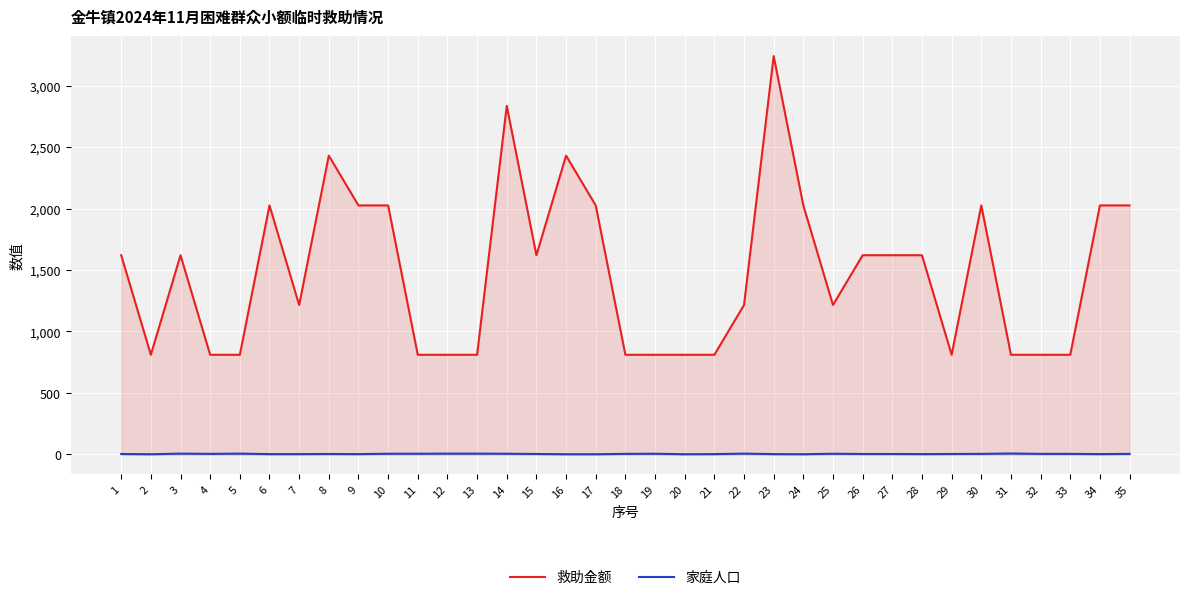

Count the number of categories in the chart.

35